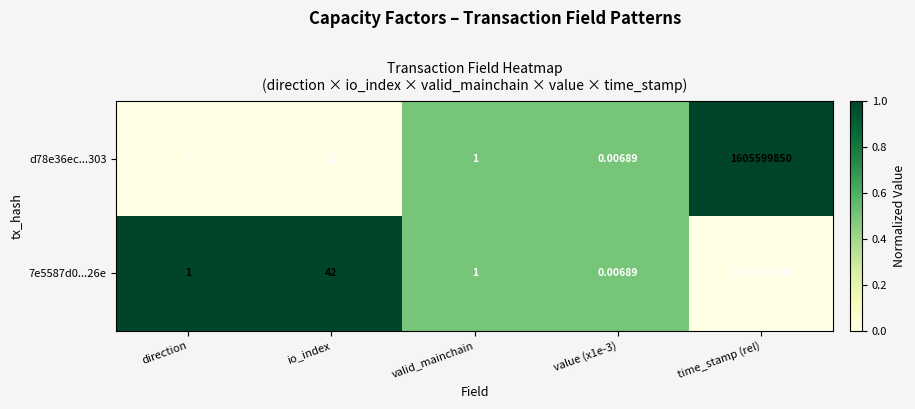

Which label corresponds to the largest value in the chart?

time_stamp (rel)